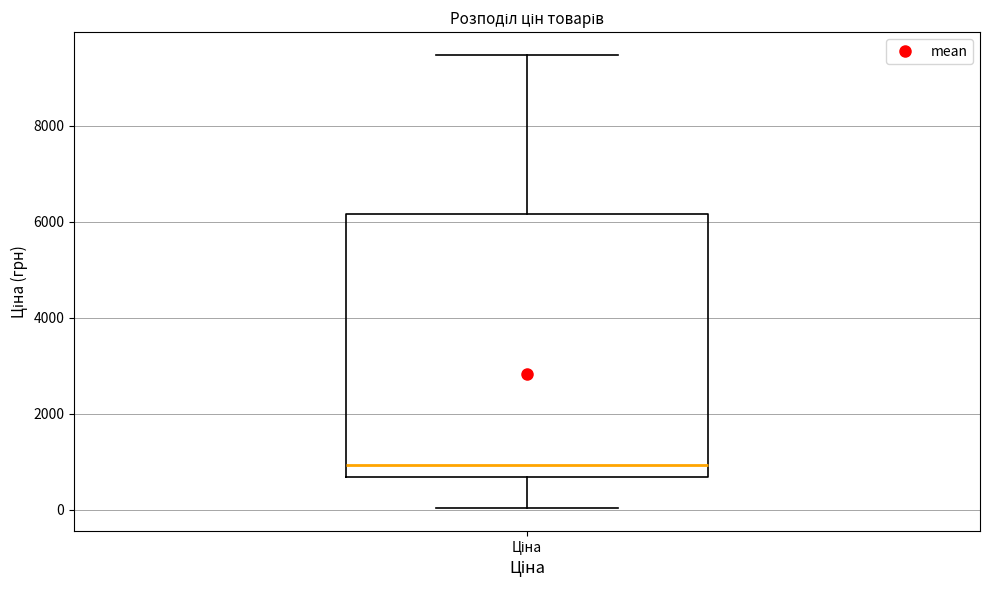

Where does the upper whisker of the box for Ціна end on the y-axis? The values are not printed on the chart, so give them approximately, as read against the axis.

9400